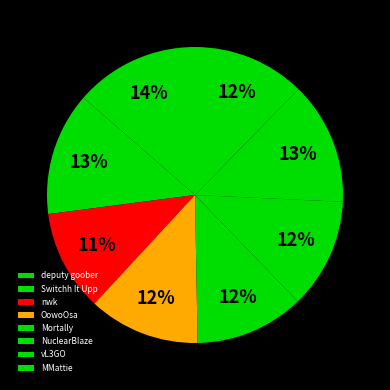

How many segments does this pie chart have?

8